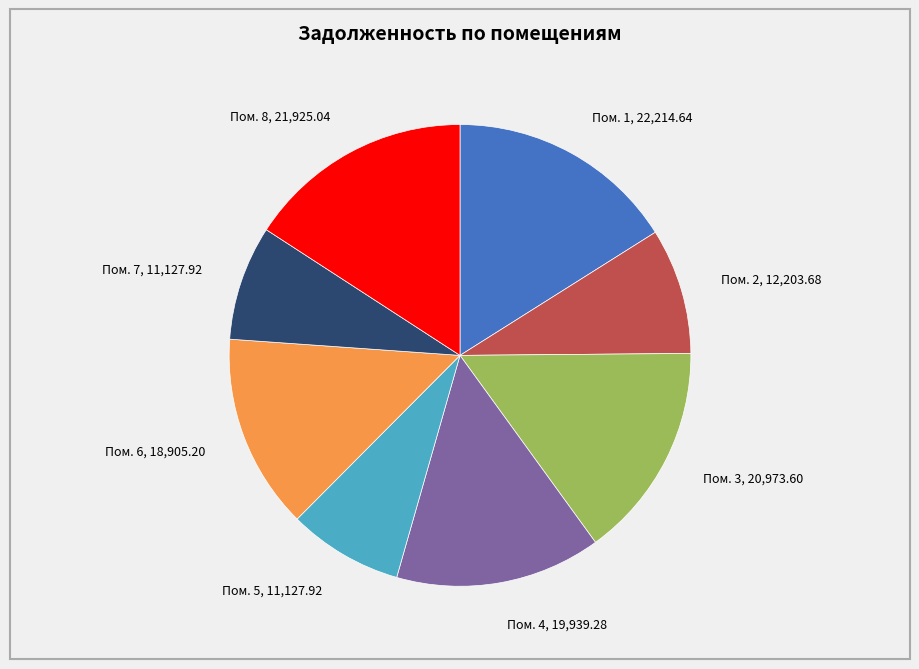

The Пом. 6, 18,905.20 slice represents 14% of the pie. True or false?

True